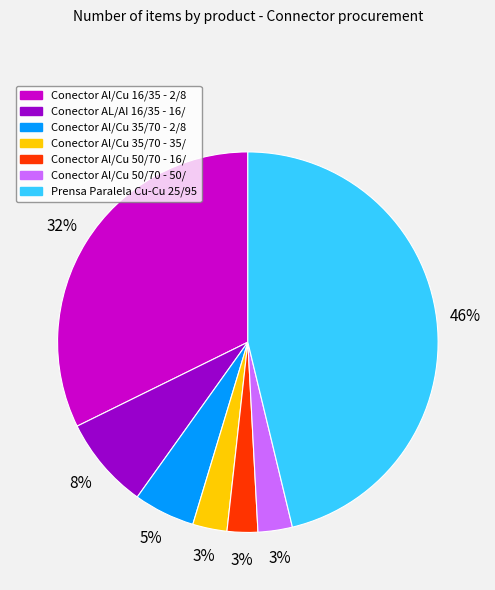

Combined, do Conector Al/Cu 50/70 - 16/ and Conector Al/Cu 50/70 - 50/ account for over 50%?

No